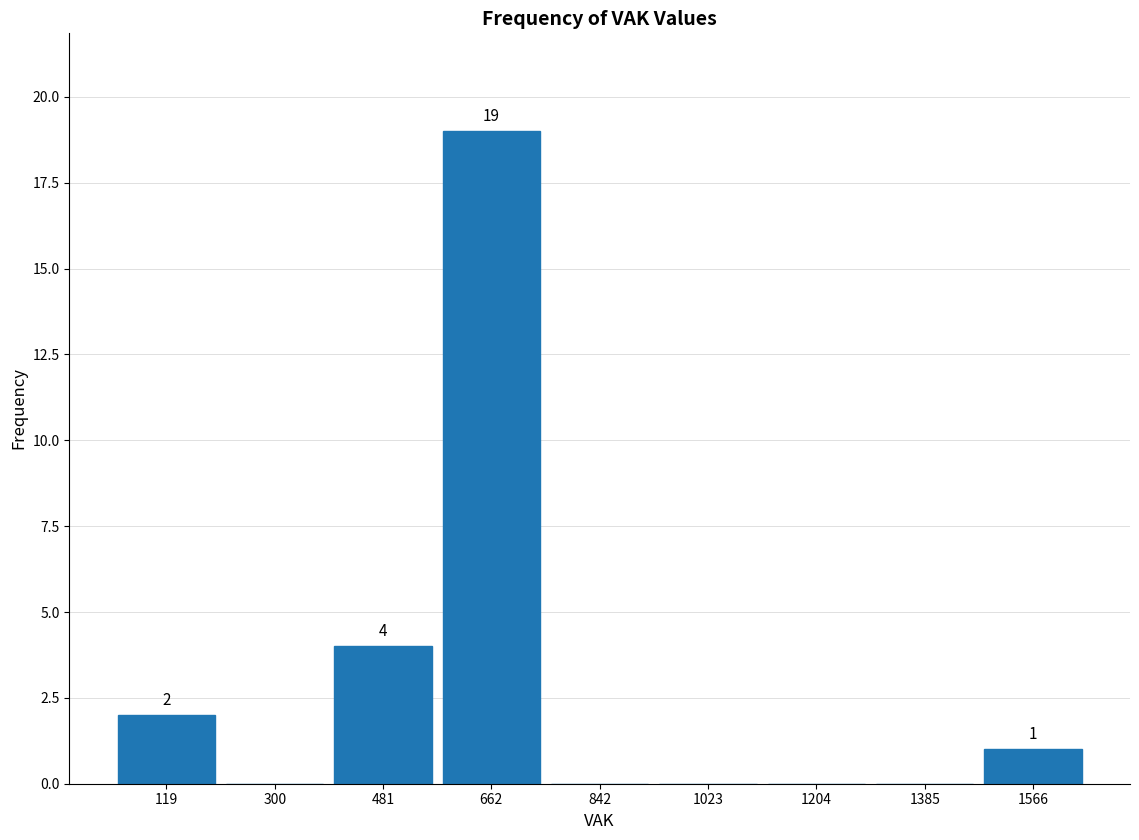

Which range on the x-axis has the tallest bar?

580 to 760